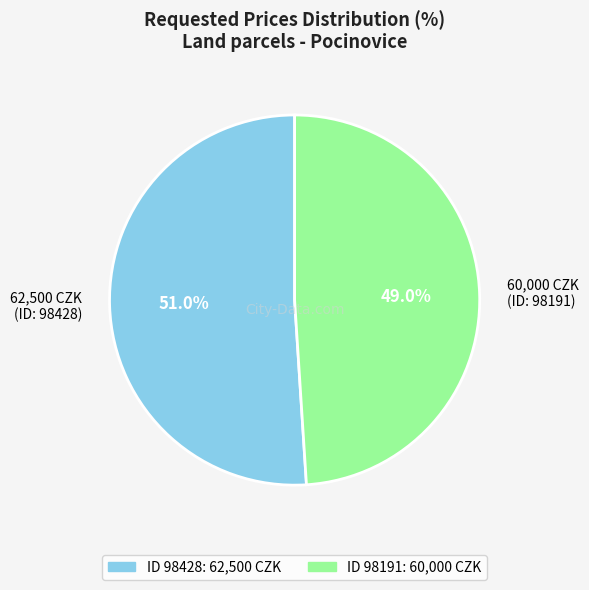

Which slice is the smallest?

60,000 CZK (ID: 98191)